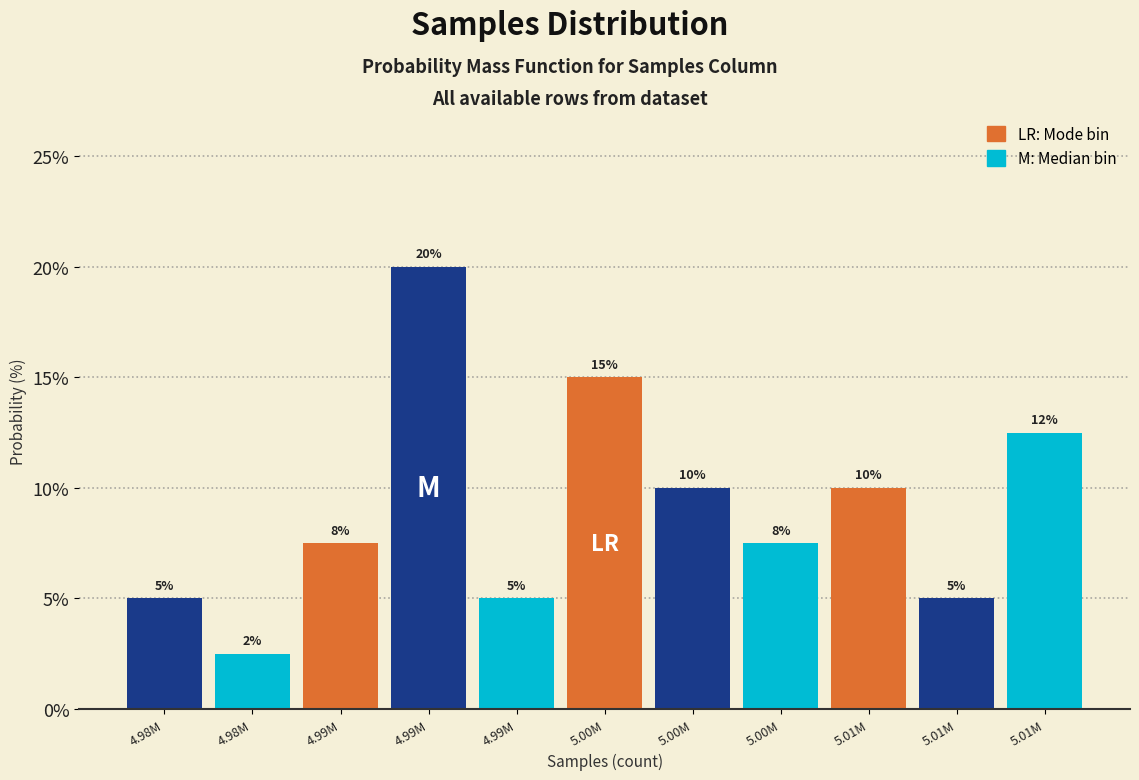

Does the chart contain any negative values?

No